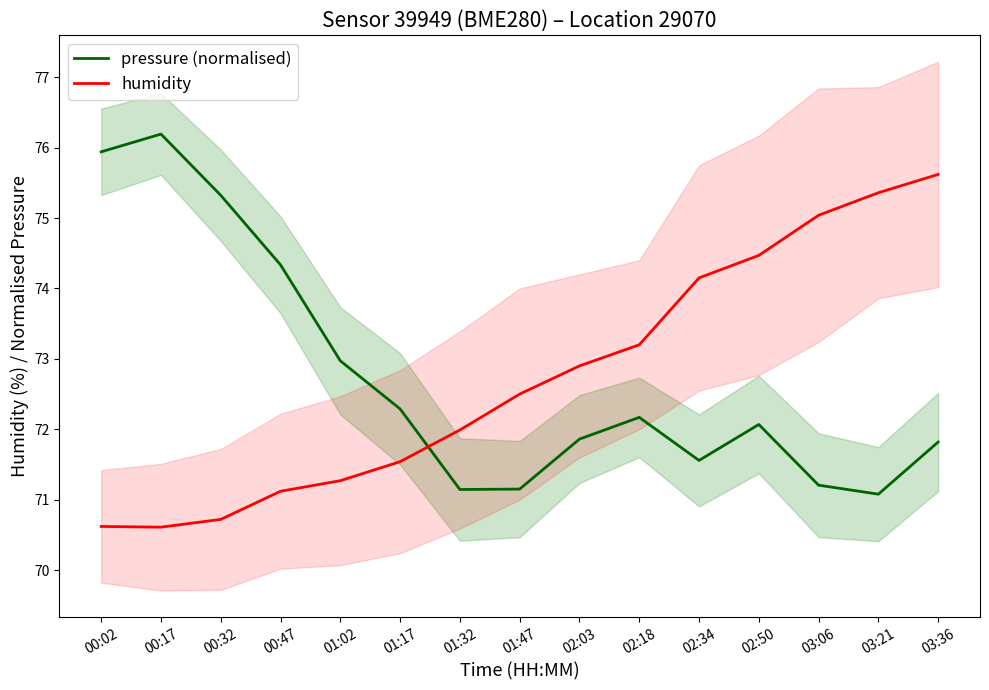

True or false: pressure (normalised) has more than 0 points higher than both neighbors.

True